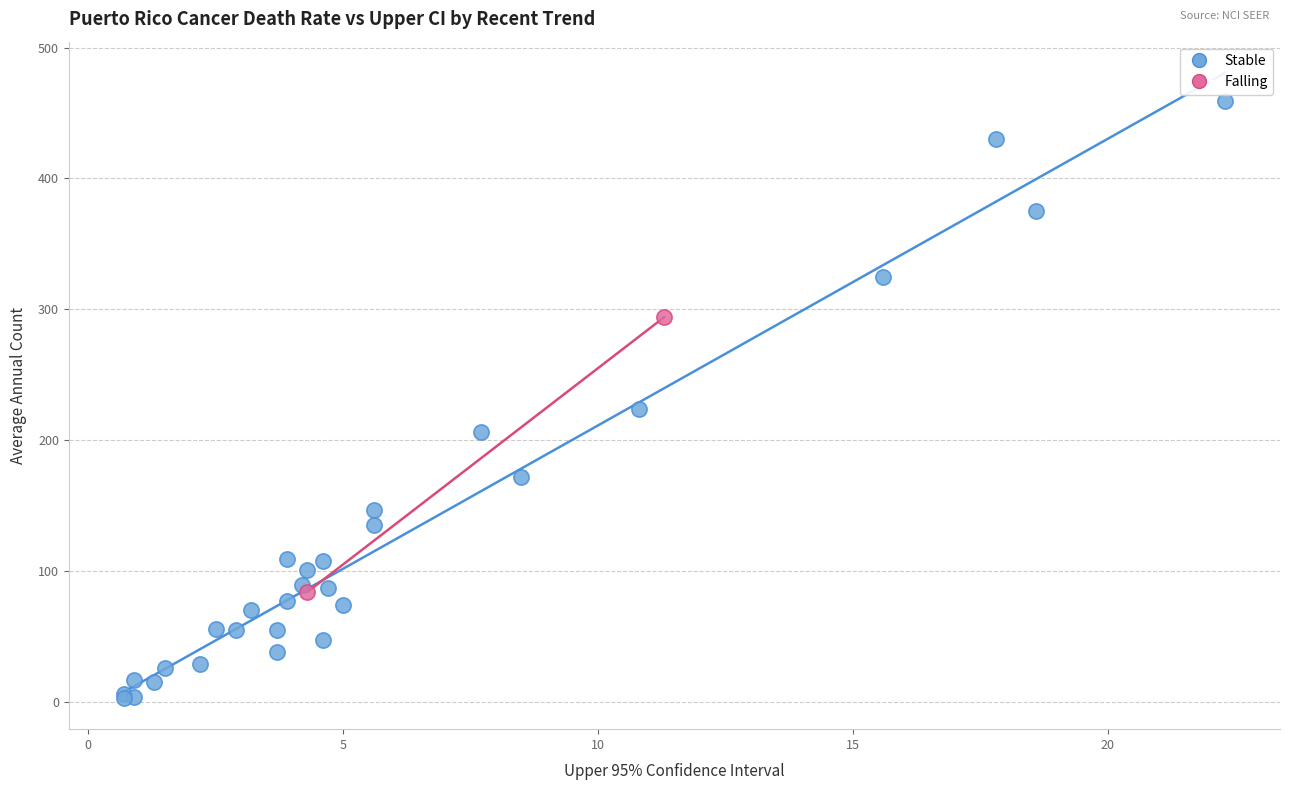

What are all the series names shown in the legend?

Stable, Falling